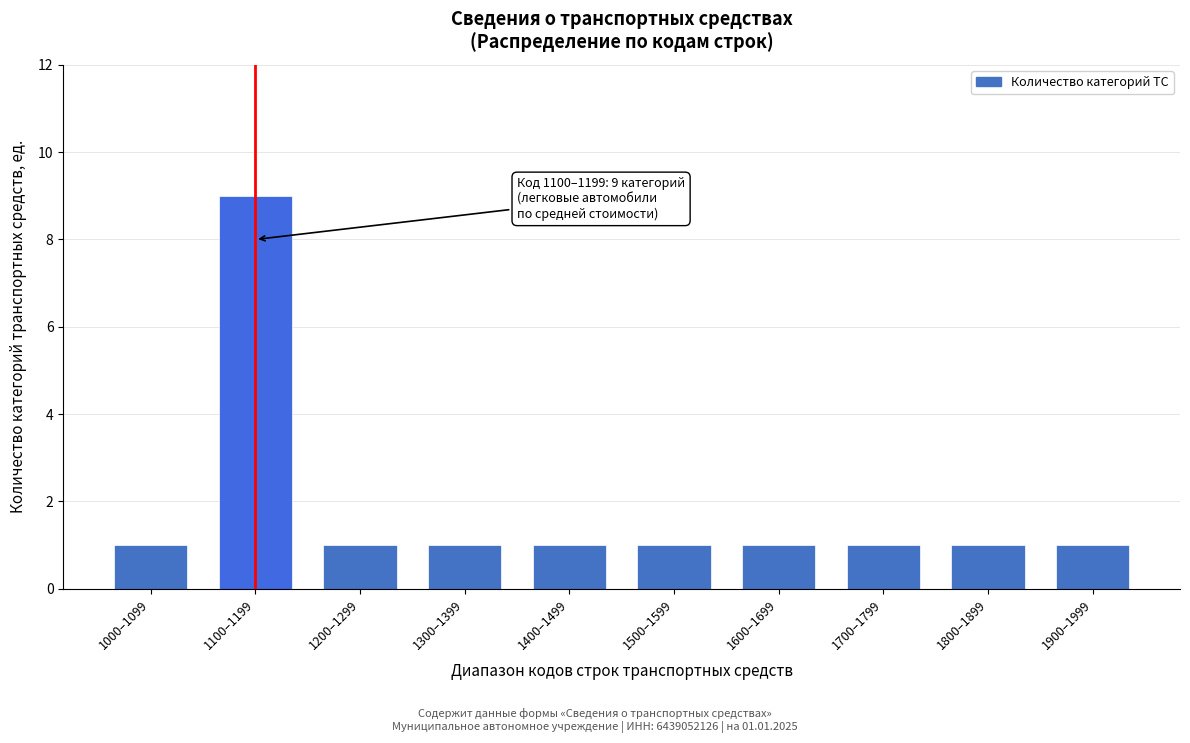

Reading left to right, extract all data points from this chart.

1000–1099=1	1100–1199=9	1200–1299=1	1300–1399=1	1400–1499=1	1500–1599=1	1600–1699=1	1700–1799=1	1800–1899=1	1900–1999=1